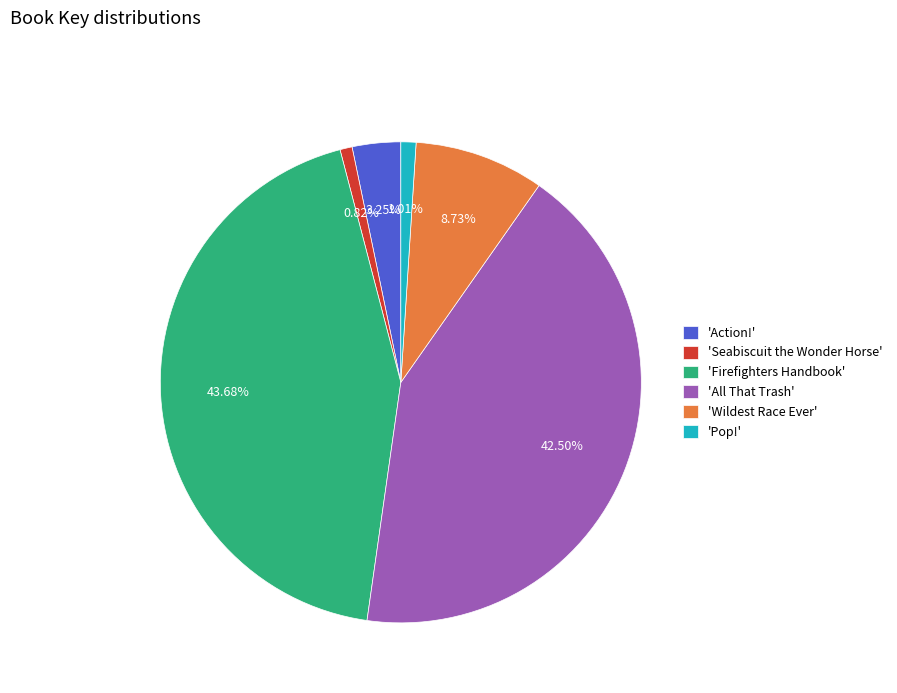

Which has a higher value, 'Seabiscuit the Wonder Horse' or 'Firefighters Handbook'?

'Firefighters Handbook'